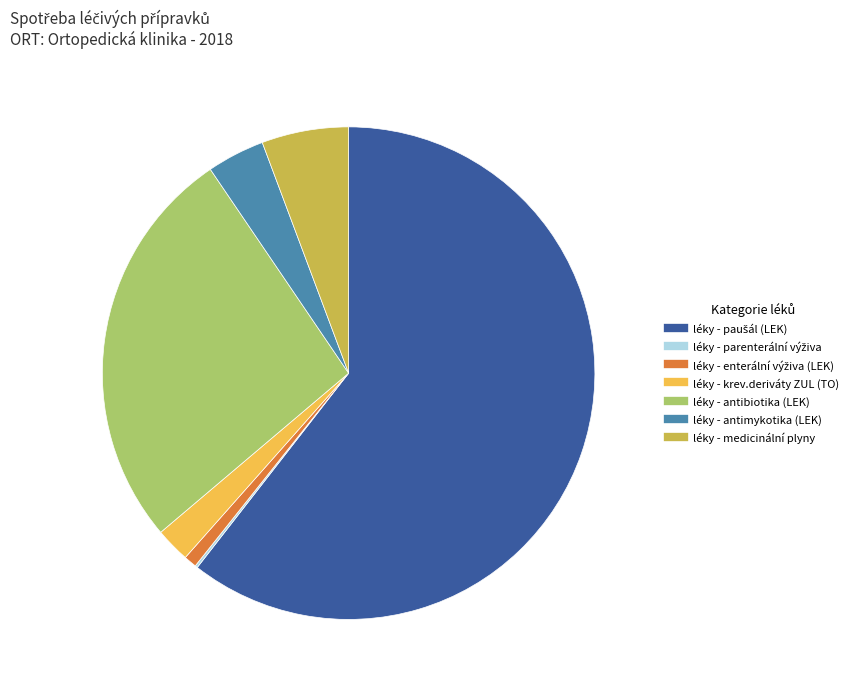

Is there a majority slice in this chart?

Yes